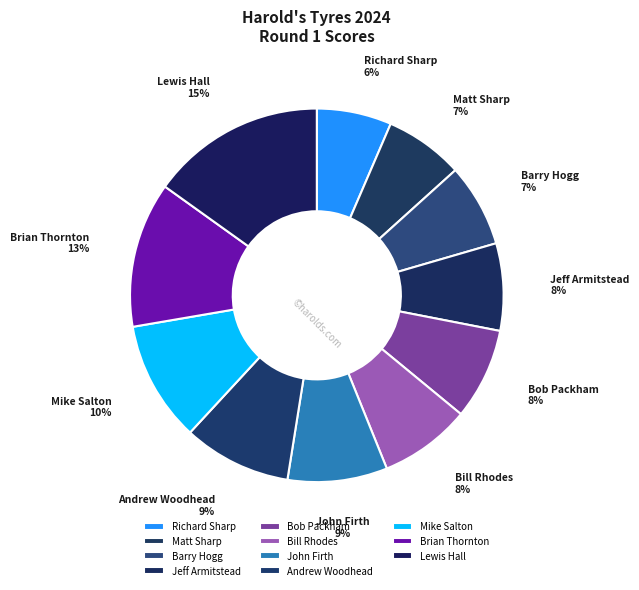

Does Bill Rhodes account for over 50% of the chart?

No